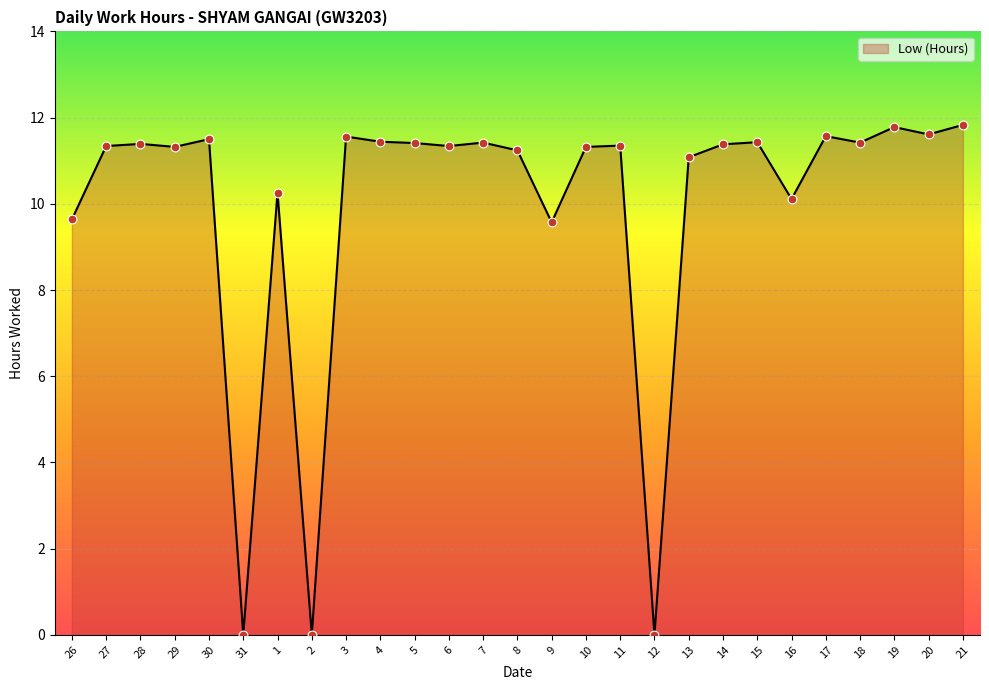

Which has a higher value, 3 or 31?

3